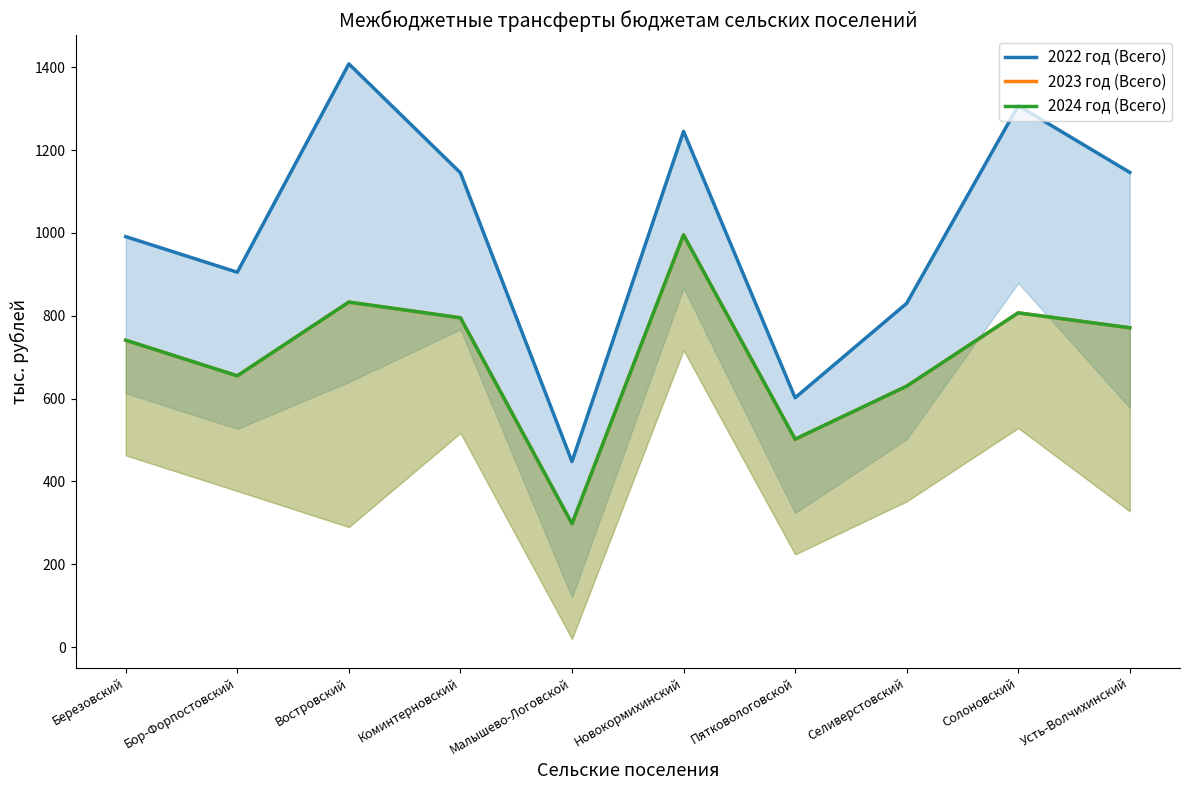

What is the average value of the 2022 год (Всего) series?

1003